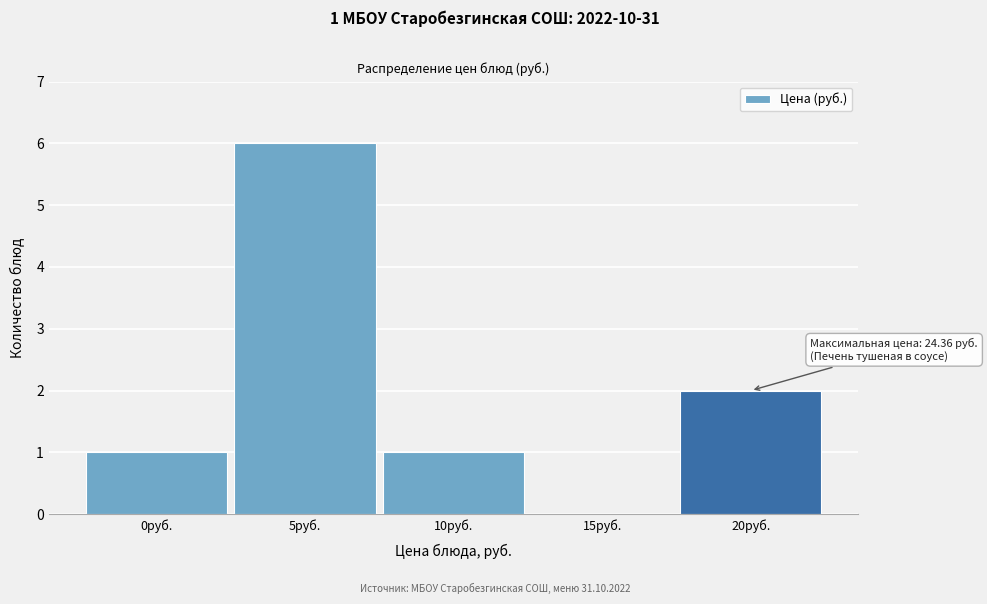

Reading left to right, transcribe all the data shown in this chart.

0руб.=1	5руб.=6	10руб.=1	15руб.=0	20руб.=2